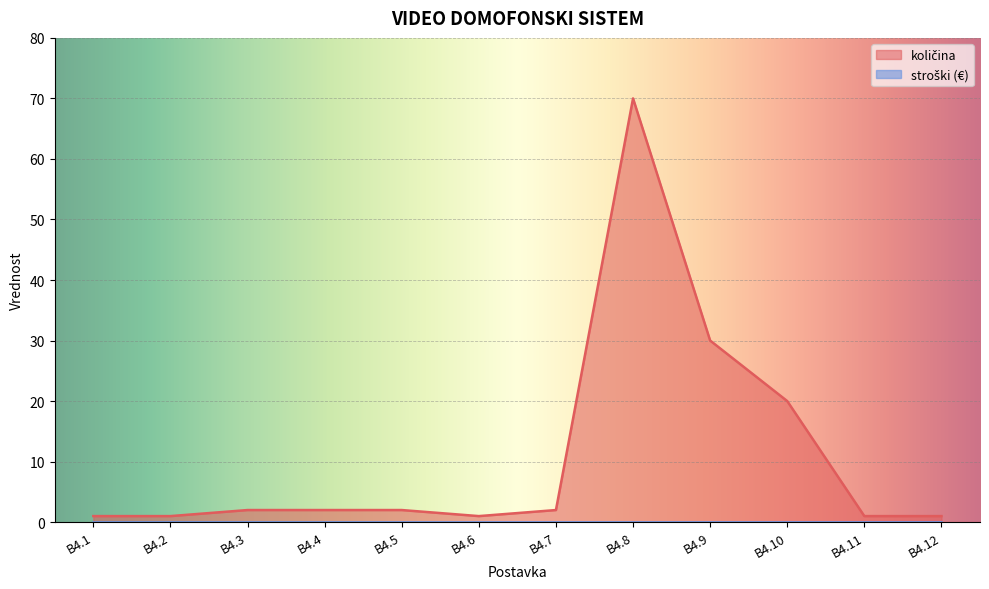

Count the number of data series in this chart.

2